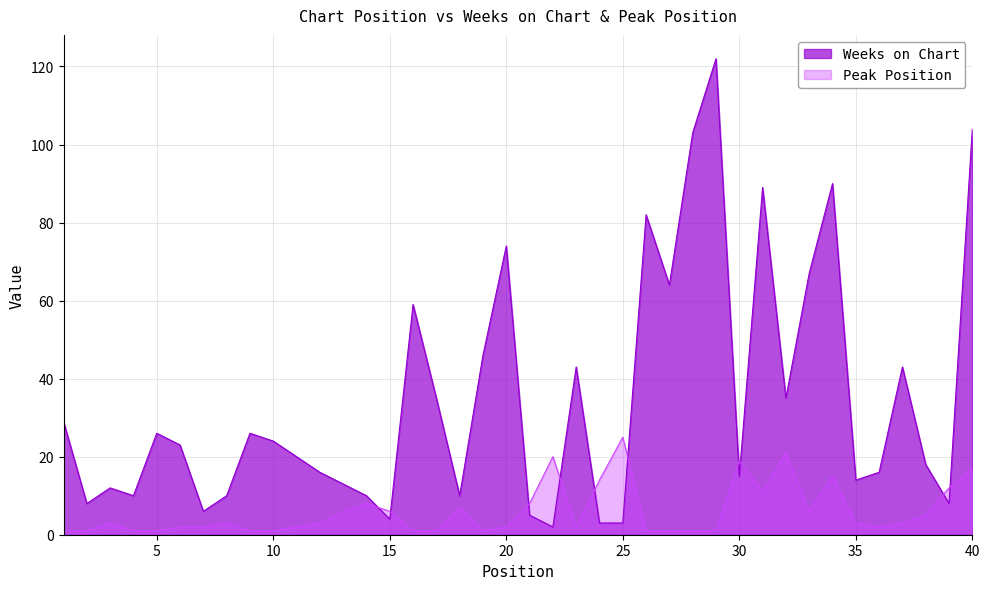

Where is the first local maximum for Weeks on Chart?

3